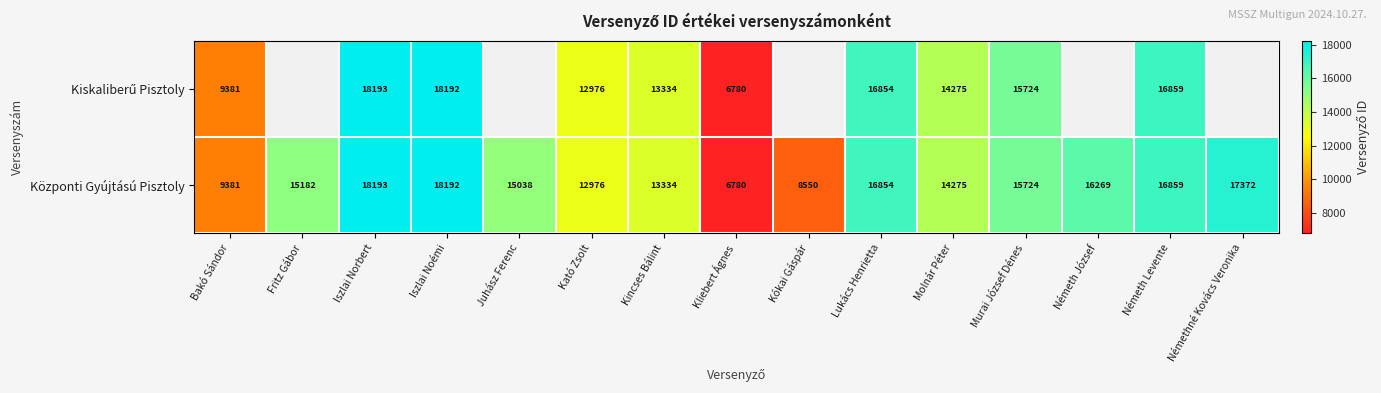

Which label corresponds to the smallest value in the chart?

Kliebert Ágnes